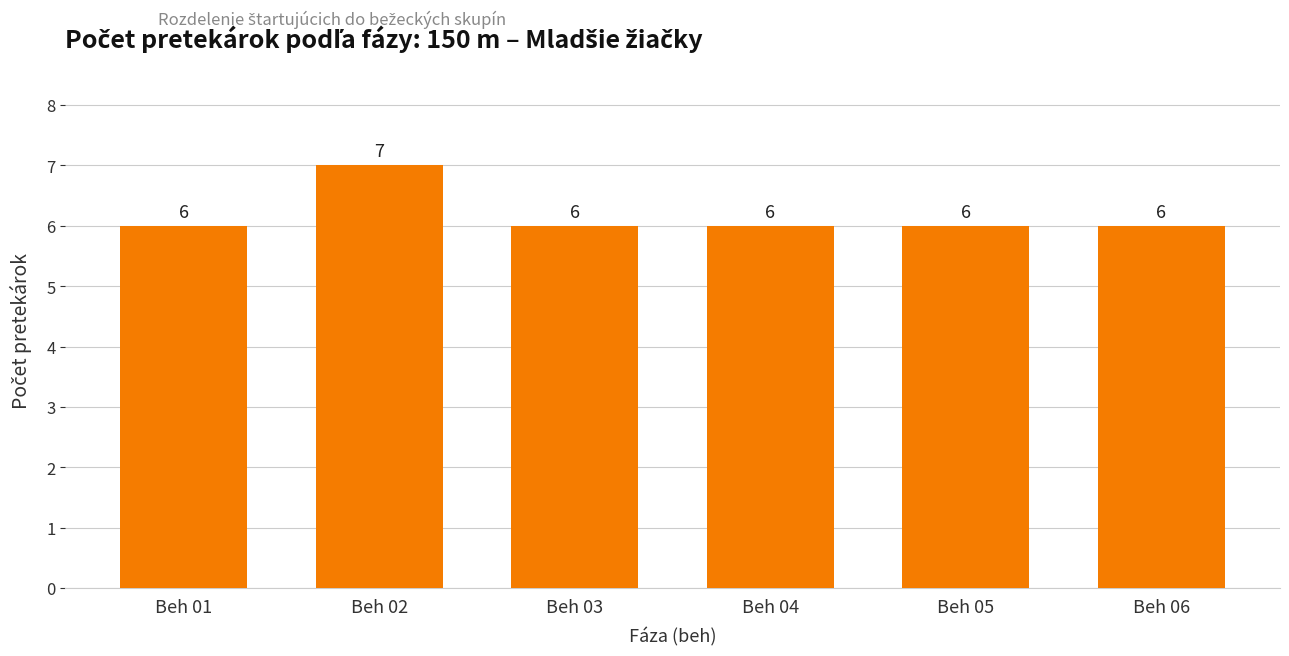

What is the value of the 1st bar from the left?

6